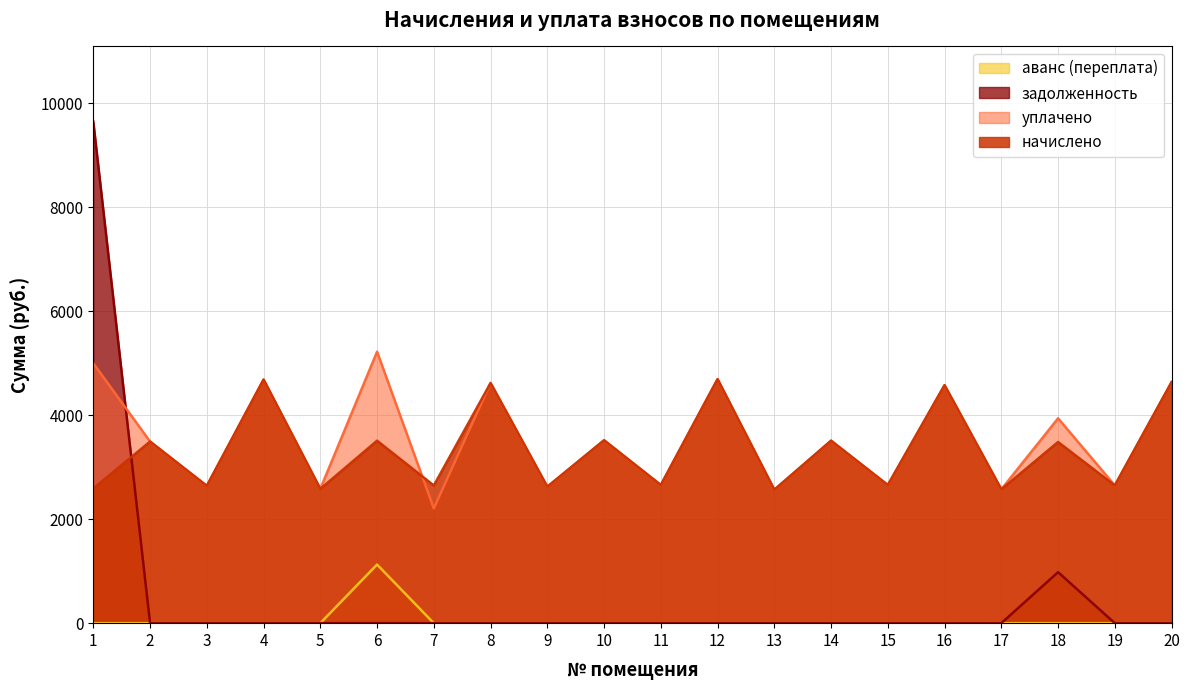

What is the value of the уплачено point at the 6th from the left?

5223.4